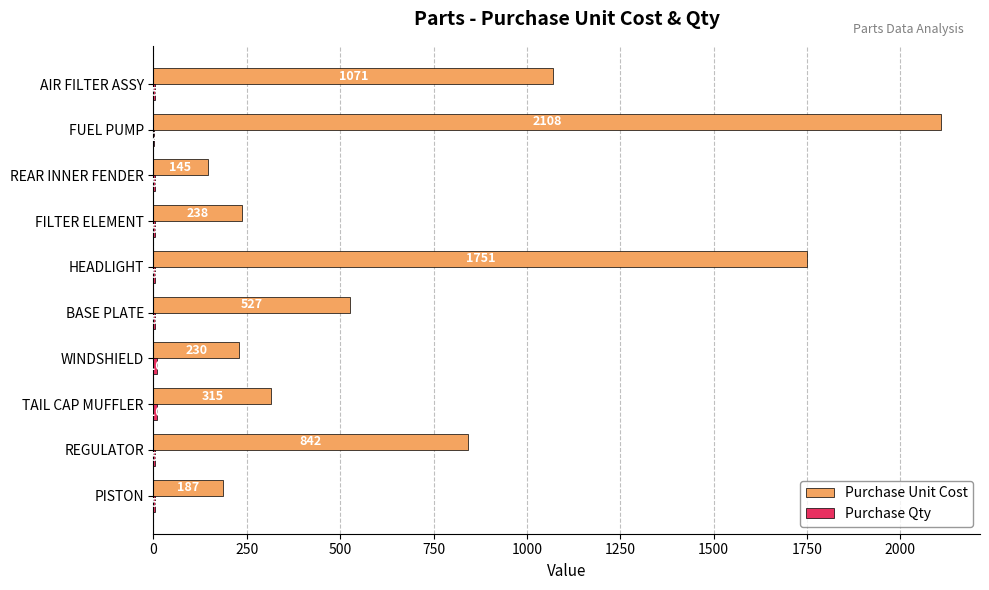

Between REGULATOR and REAR INNER FENDER, which series saw the biggest shift?

Purchase Unit Cost